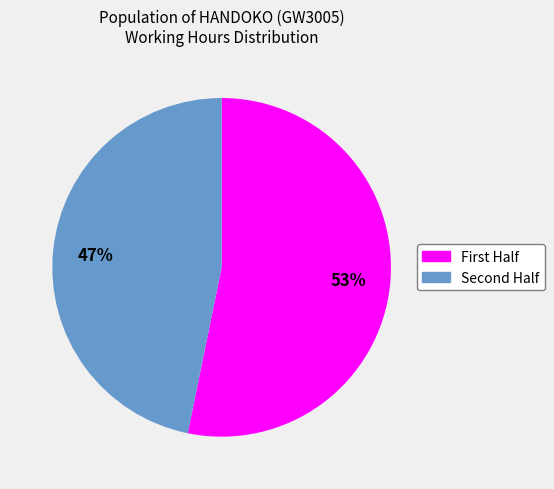

To the nearest percent, what is the difference between the largest and smallest slice percentages?

6%